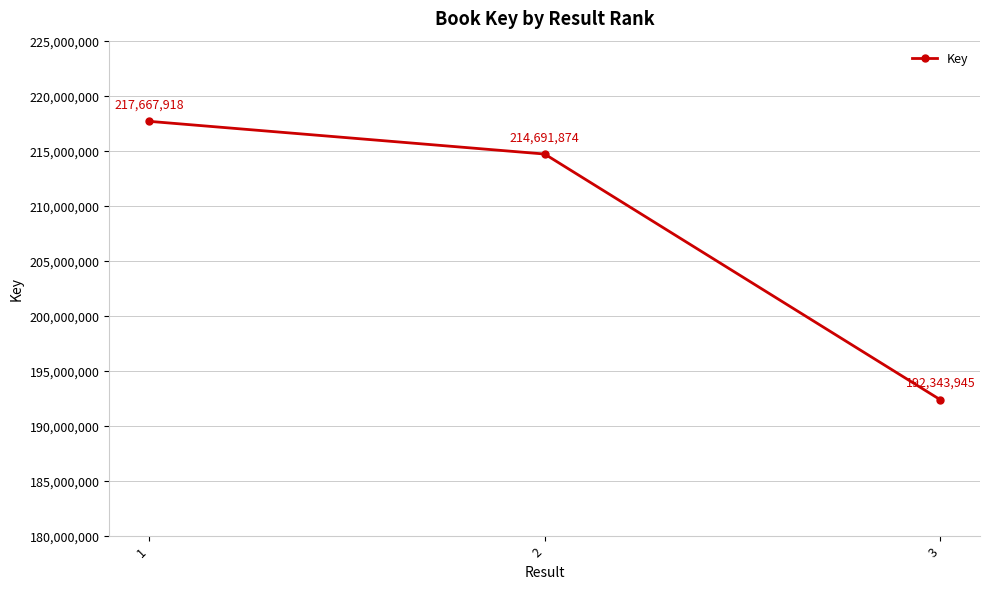

True or false: the data shows 52447334 at 1.

False